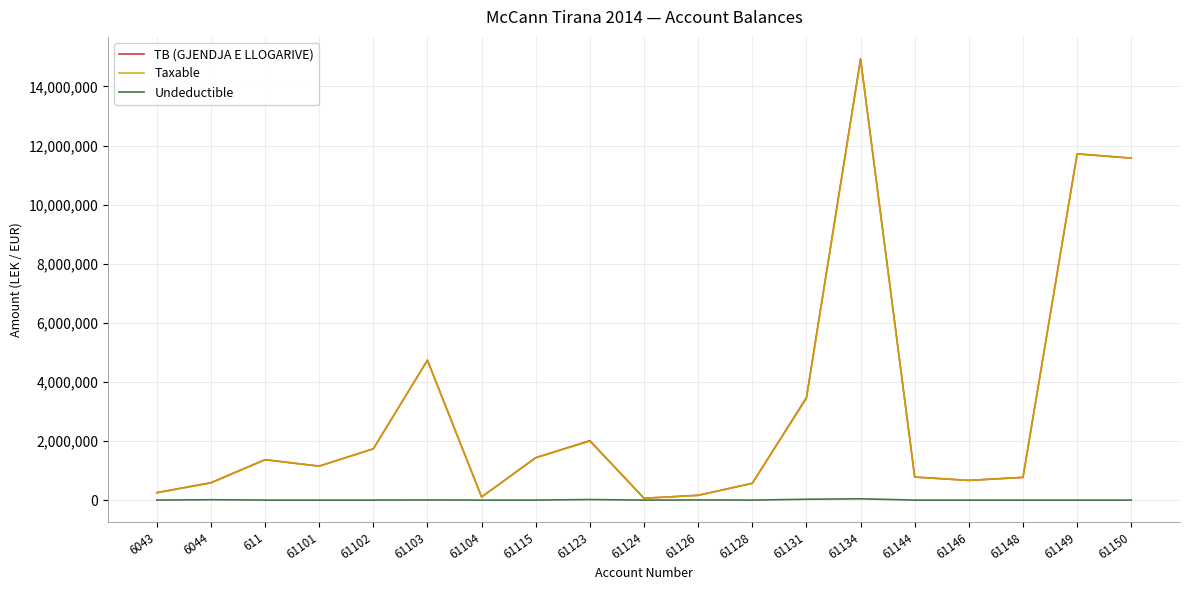

Which series has the widest spread of values?

TB (GJENDJA E LLOGARIVE)